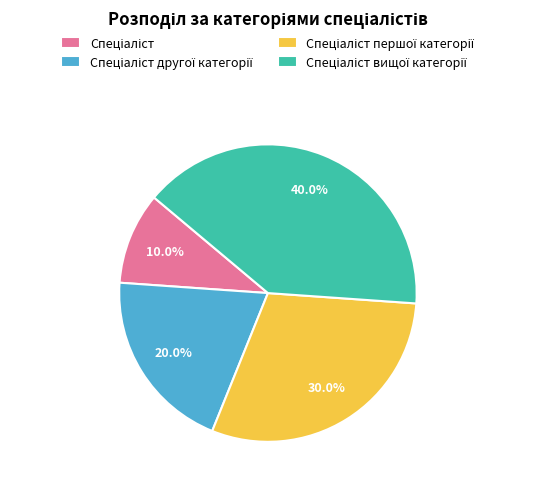

Does any single category account for the majority?

No